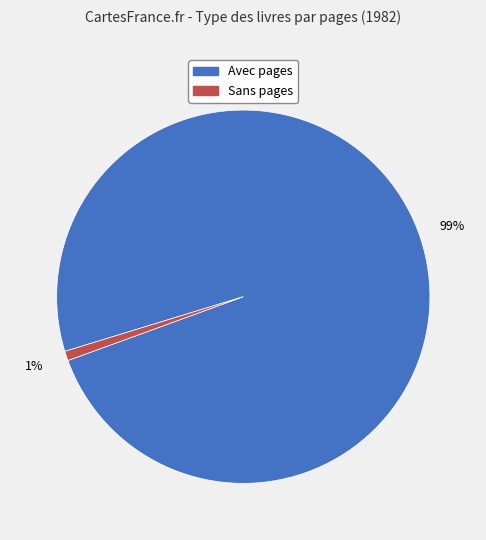

Is there a majority slice in this chart?

Yes